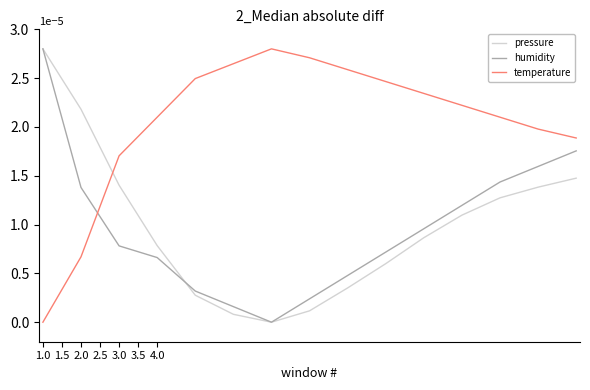

Which series has the largest total across all categories?

temperature